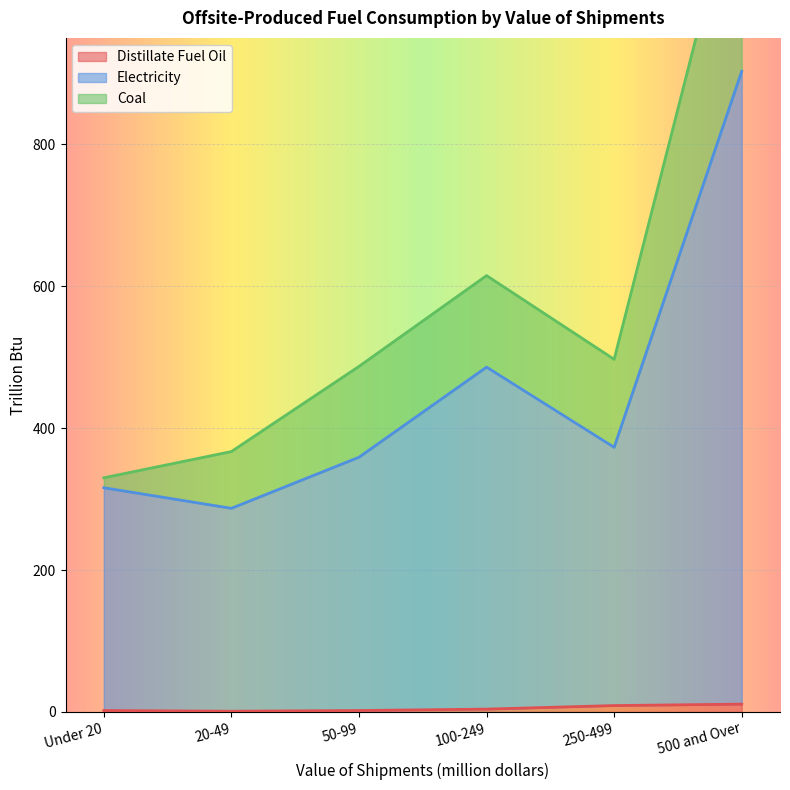

Where does the Electricity series first go above 373?

100-249